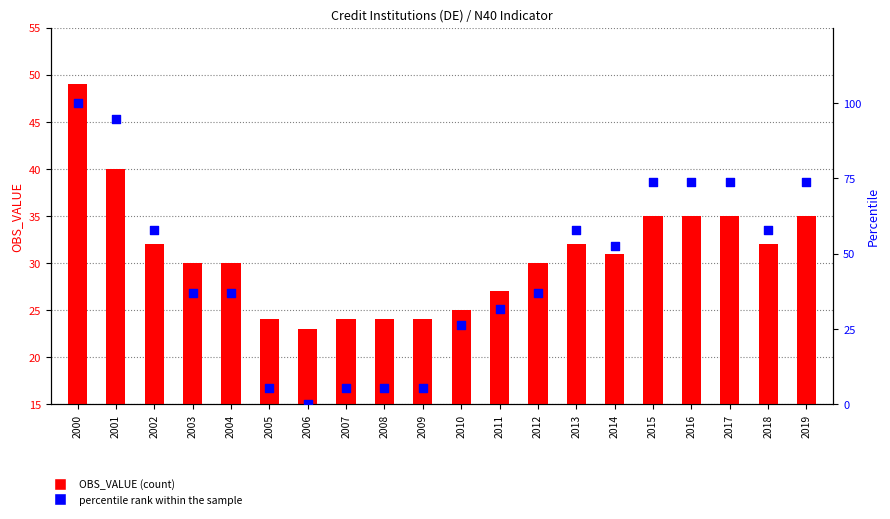

Is the value of OBS_VALUE at 2018 greater than the value of percentile rank within the sample at 2013?

No